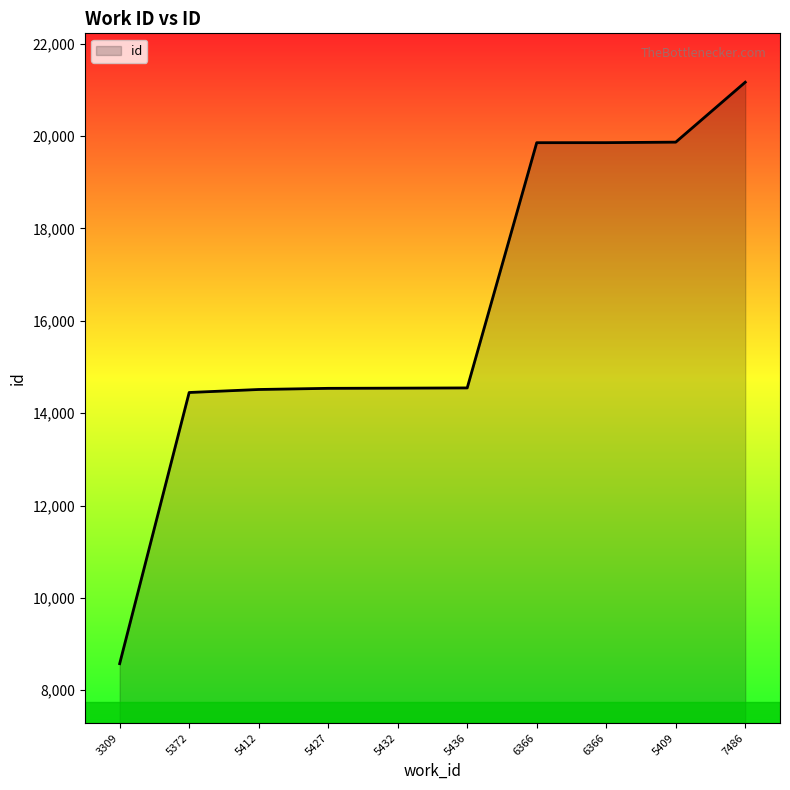

Is this an area chart (filled region under the line)?

Yes